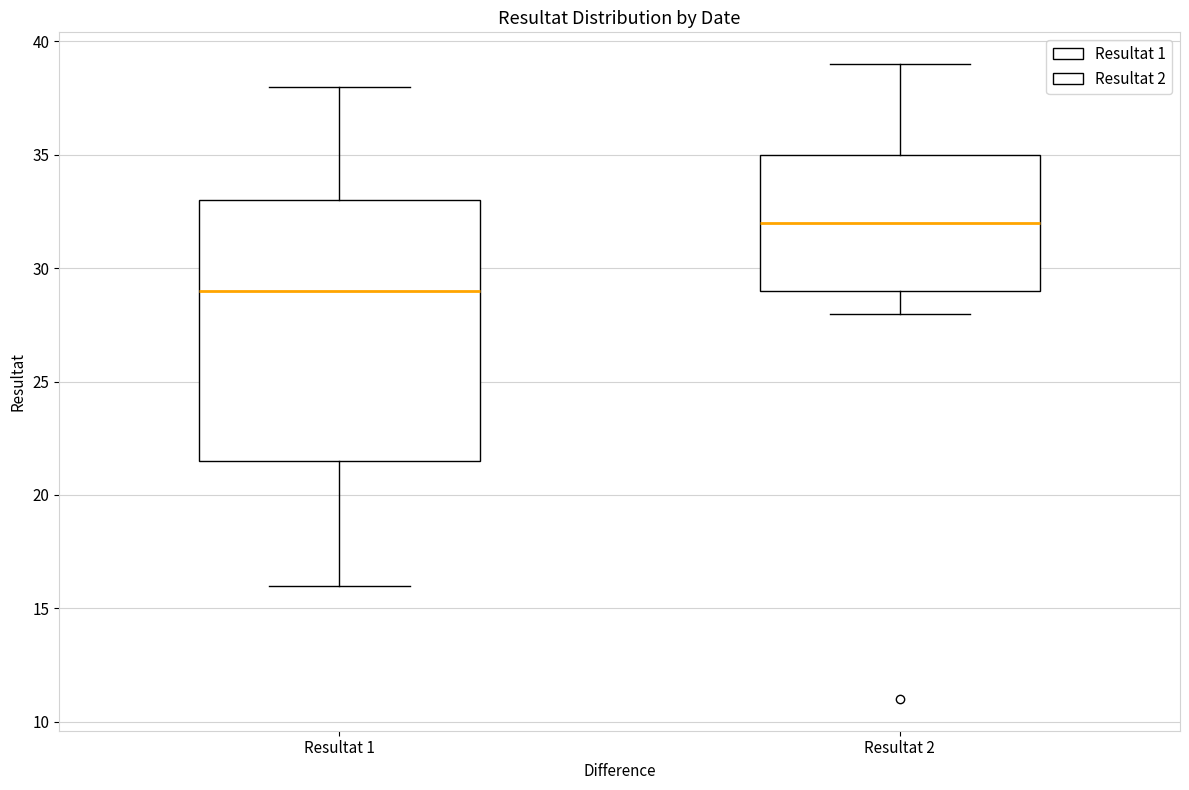

Which box is the tallest, from its lower edge to its upper edge?

Resultat 1